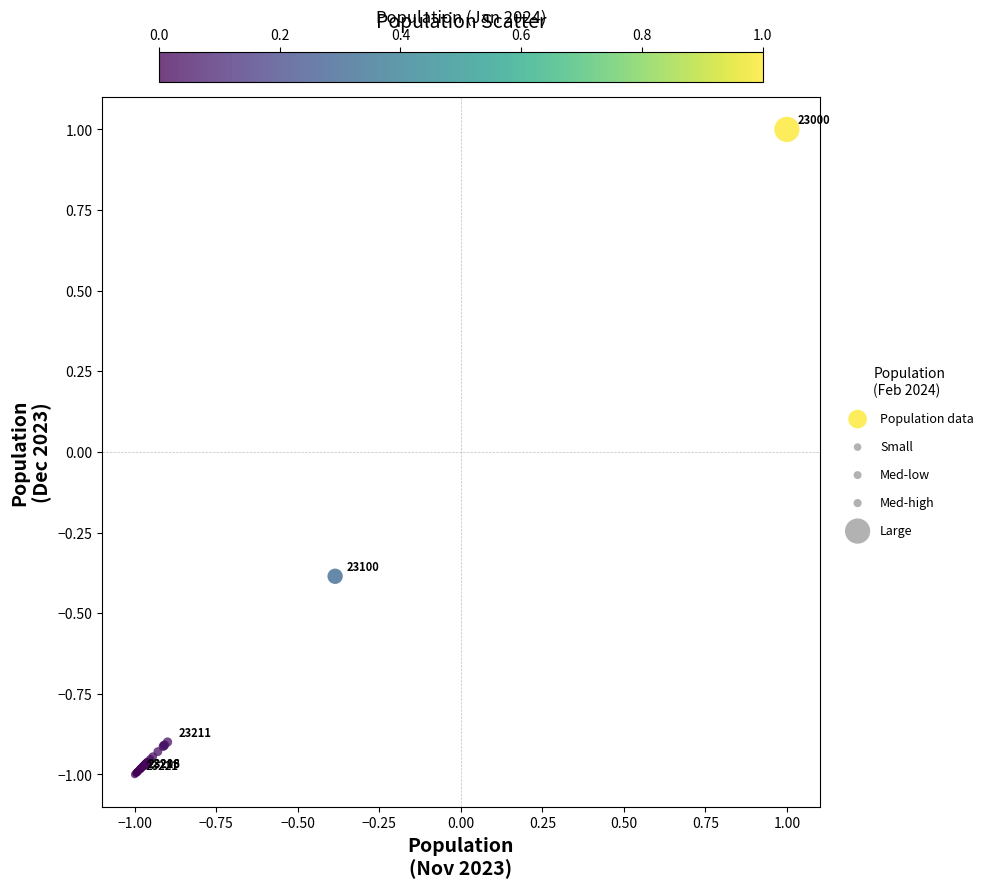

What Y value in the scatter plot is closest to 0?

-0.4